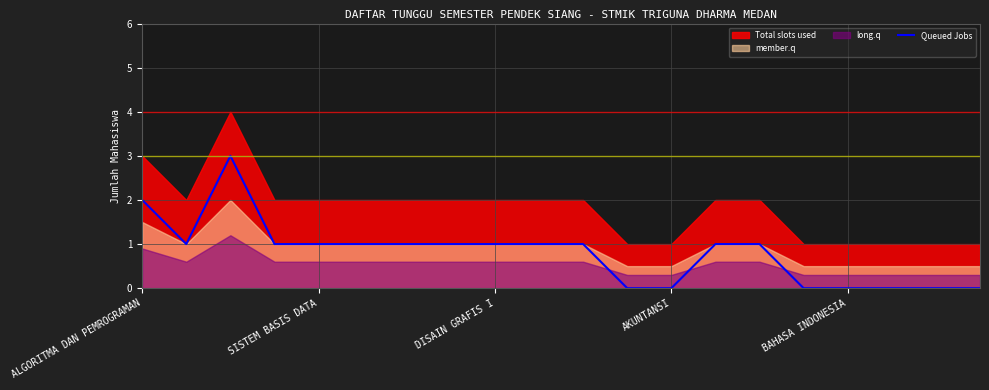

How many lines are shown in the chart?

1